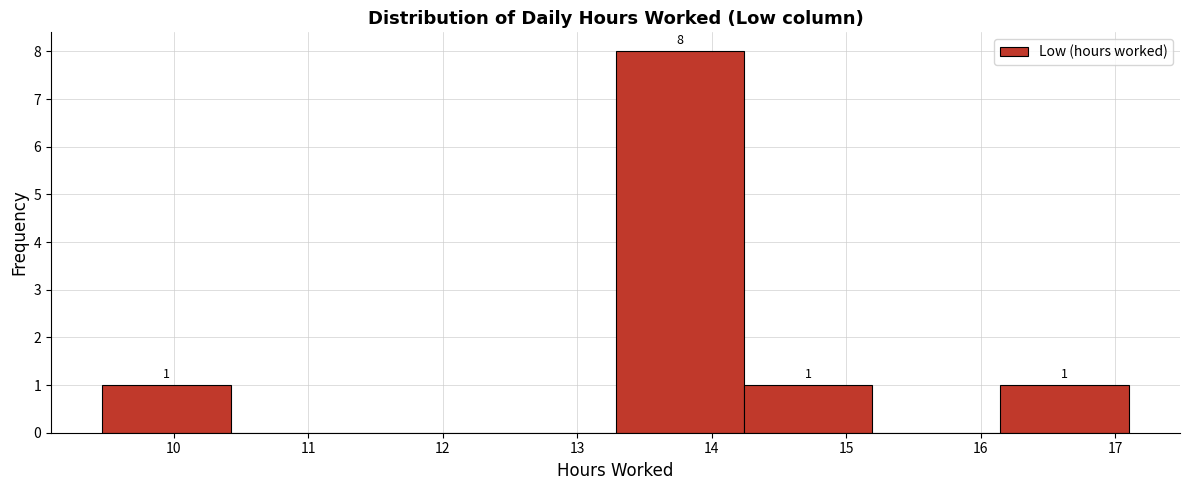

Which range on the x-axis has the tallest bar?

13.3 to 14.2